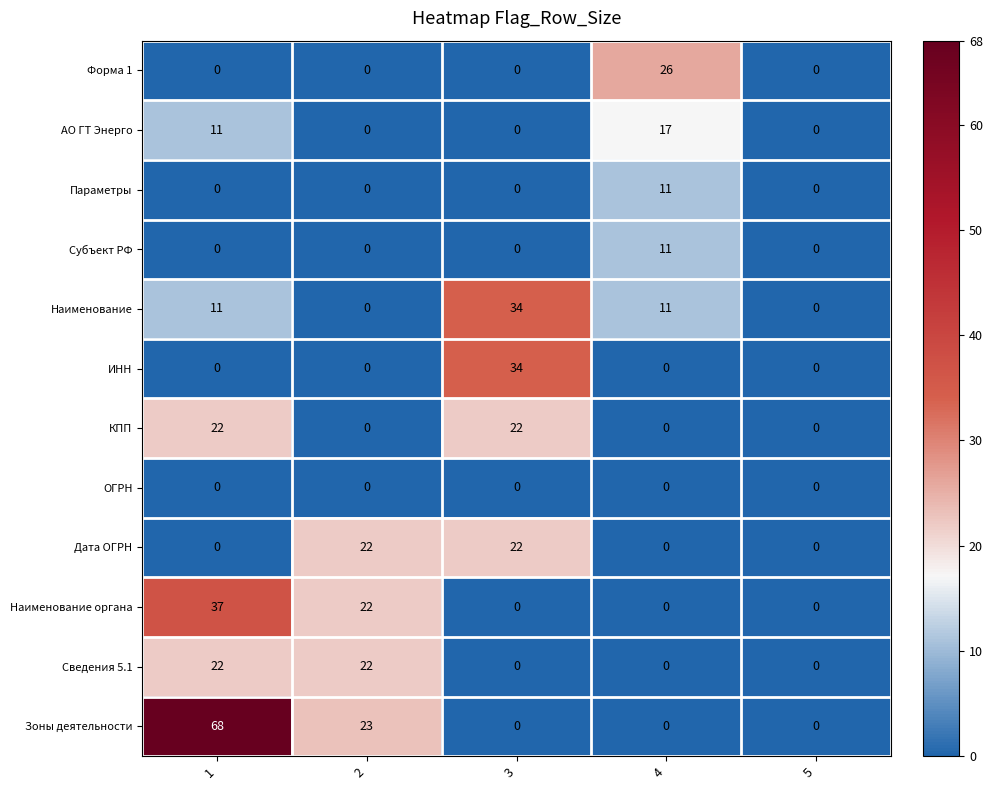

What is the sum of all ИНН values?

34